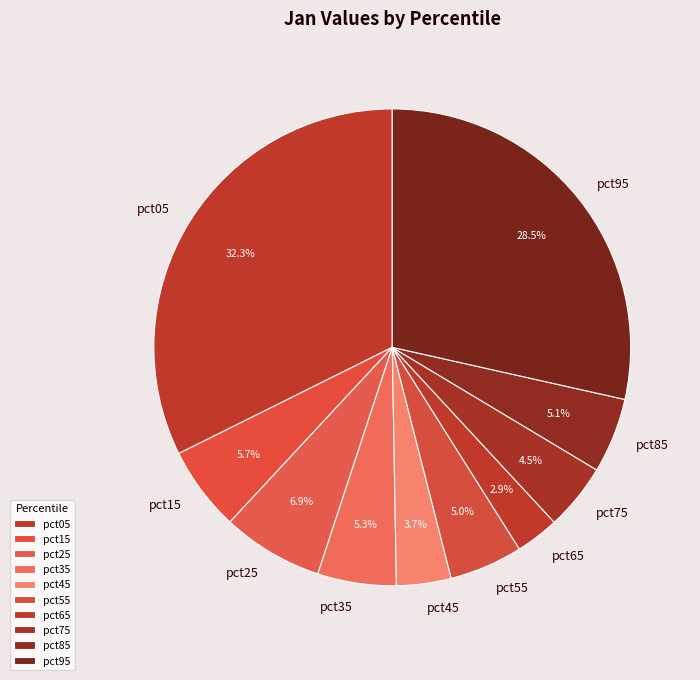

Which category has the biggest portion of the pie?

pct05